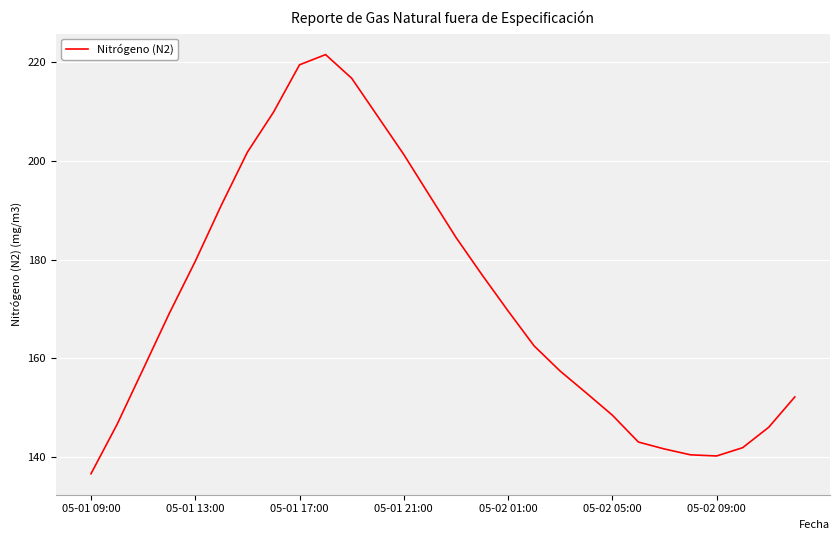

What is the maximum value shown in the chart?

221.6